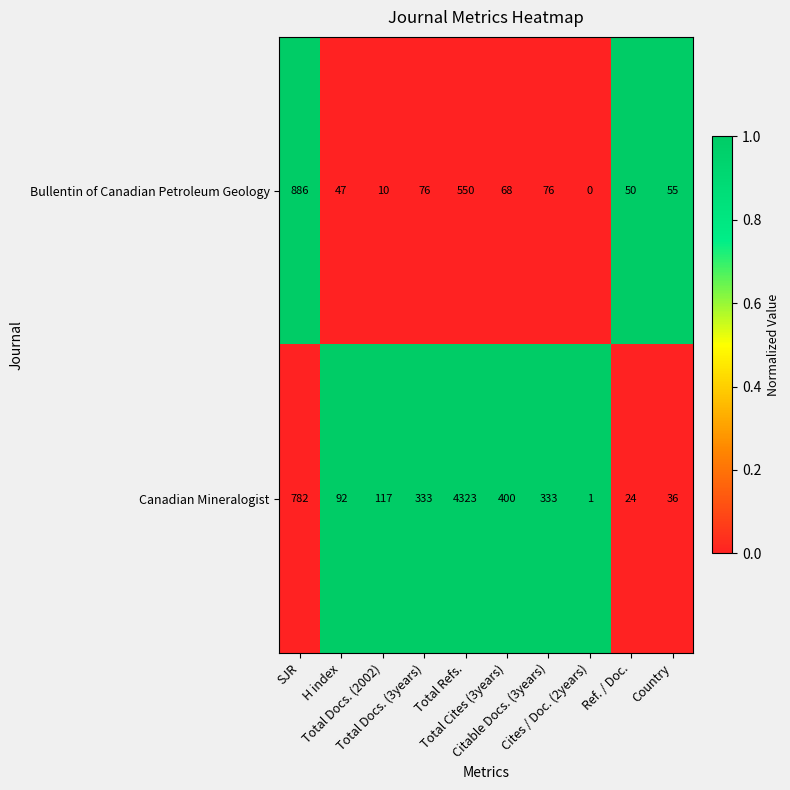

Rank the series by their average value, from highest to lowest.

Canadian Mineralogist, Bullentin of Canadian Petroleum Geology